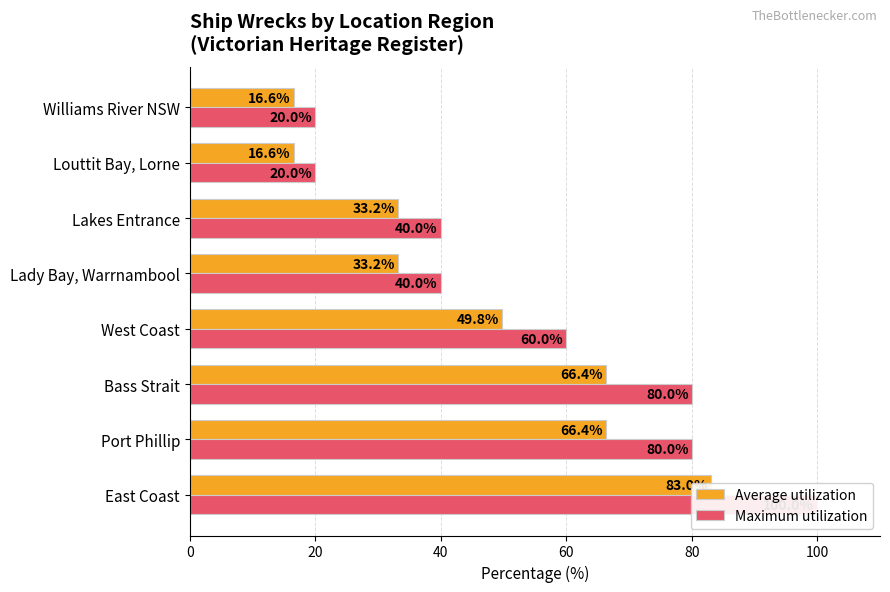

What is the highest value of the Maximum utilization series?

100.0